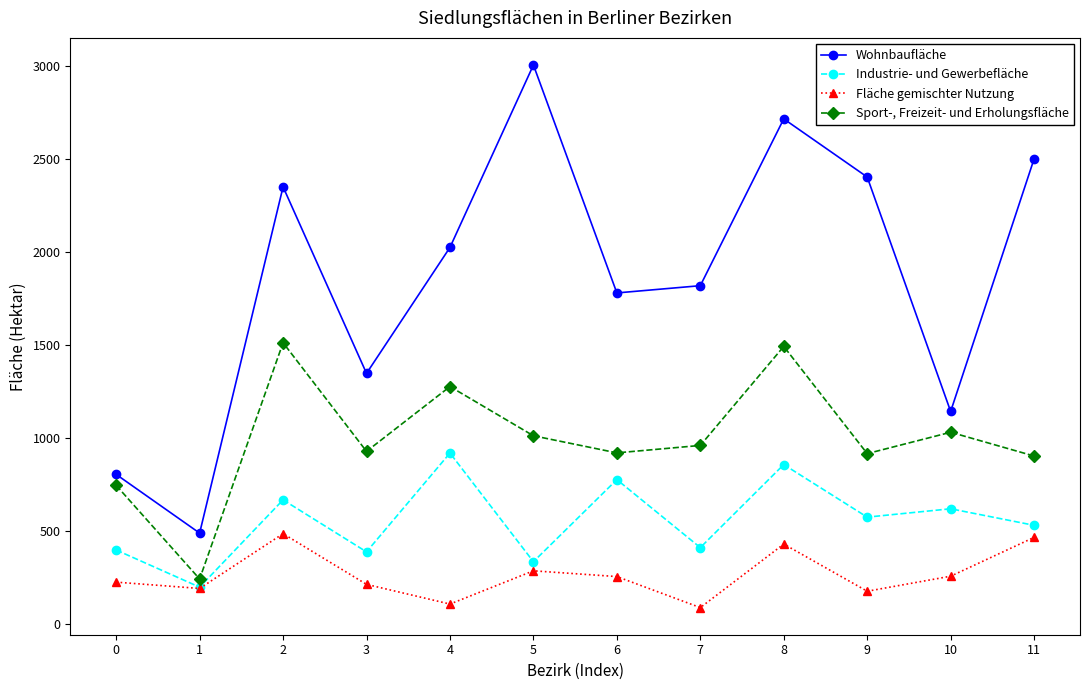

What is the spread (max minus min) of values at 4?

1920